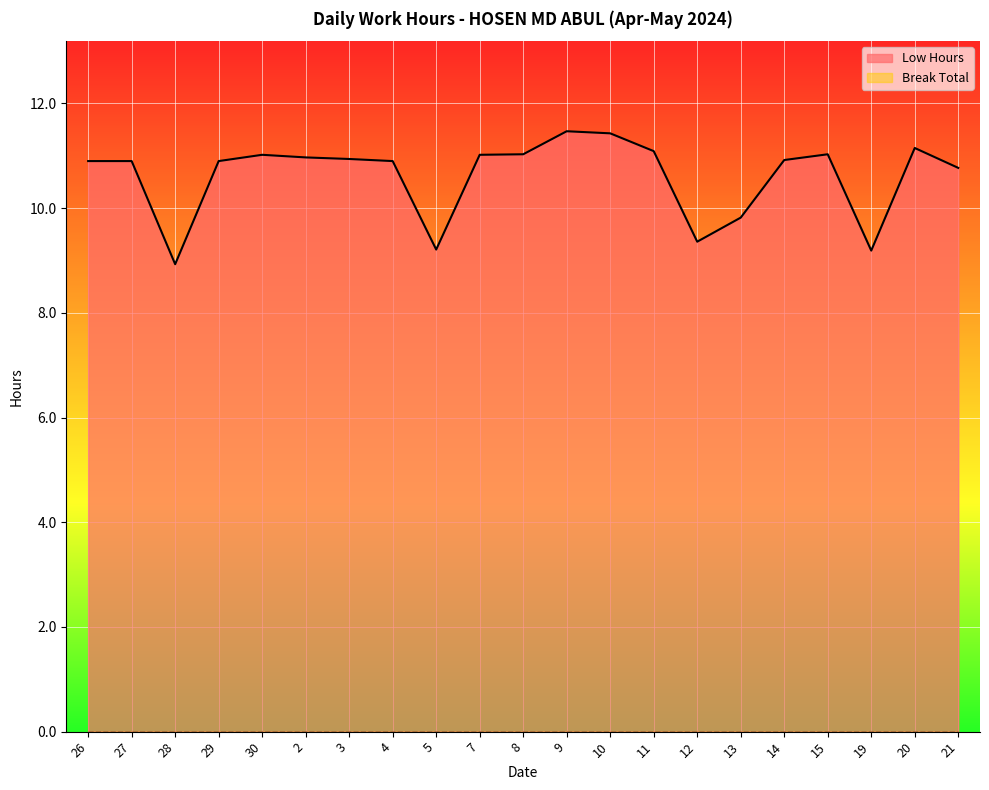

Is it true that Low Hours equals 14.4 at 12?

False